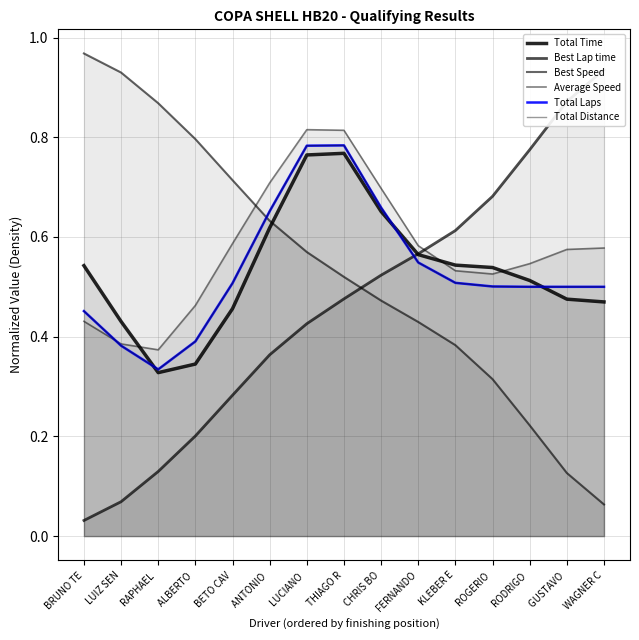

Reading right to left, list all the values displayed in this chart.

Total Time: 0.5	0.5	0.5	0.5	0.5	0.6	0.7	0.8	0.8	0.6	0.5	0.3	0.3	0.4	0.5
Best Lap time: 0.9	0.9	0.8	0.7	0.6	0.6	0.5	0.5	0.4	0.4	0.3	0.2	0.1	0.1	0.0
Best Speed: 0.1	0.1	0.2	0.3	0.4	0.4	0.5	0.5	0.6	0.6	0.7	0.8	0.9	0.9	1.0
Average Speed: 0.6	0.6	0.5	0.5	0.5	0.6	0.7	0.8	0.8	0.7	0.6	0.5	0.4	0.4	0.4
Total Laps: 0.5	0.5	0.5	0.5	0.5	0.5	0.7	0.8	0.8	0.7	0.5	0.4	0.3	0.4	0.5
Total Distance: 0.5	0.5	0.5	0.5	0.5	0.5	0.7	0.8	0.8	0.7	0.5	0.4	0.3	0.4	0.5